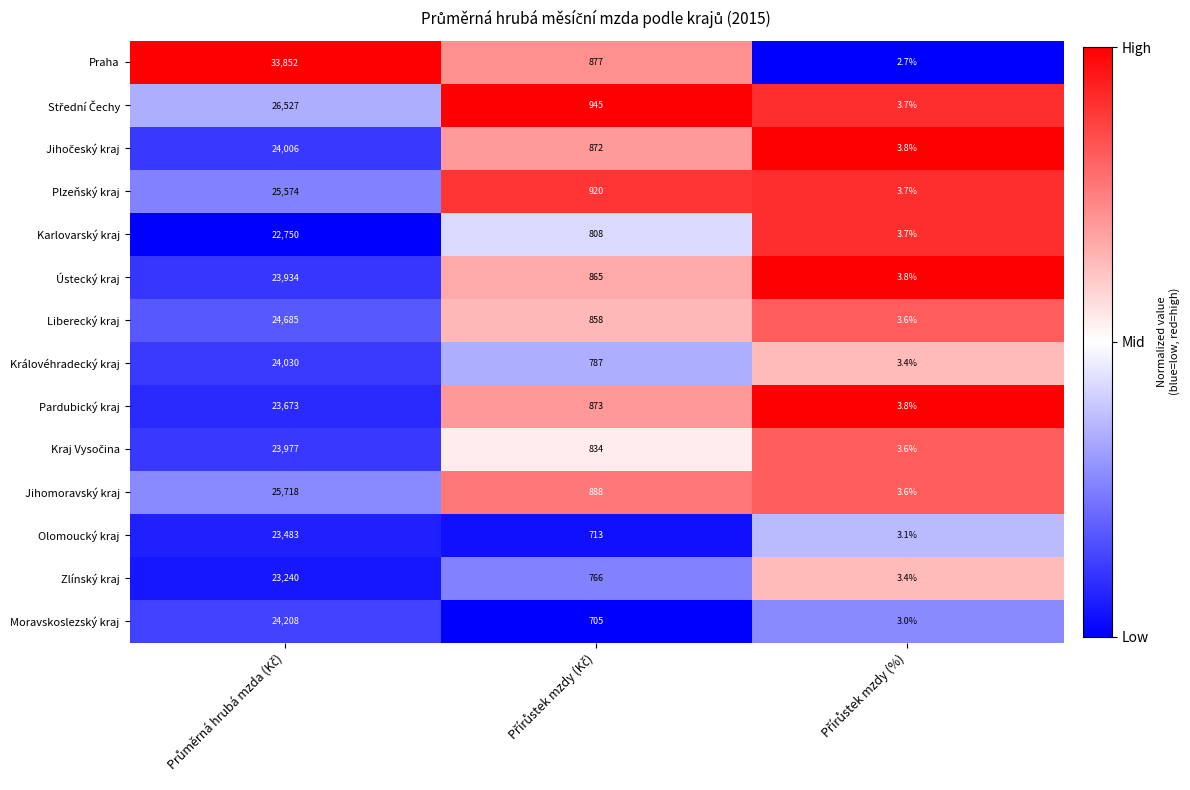

Which series has the largest total across all categories?

Praha